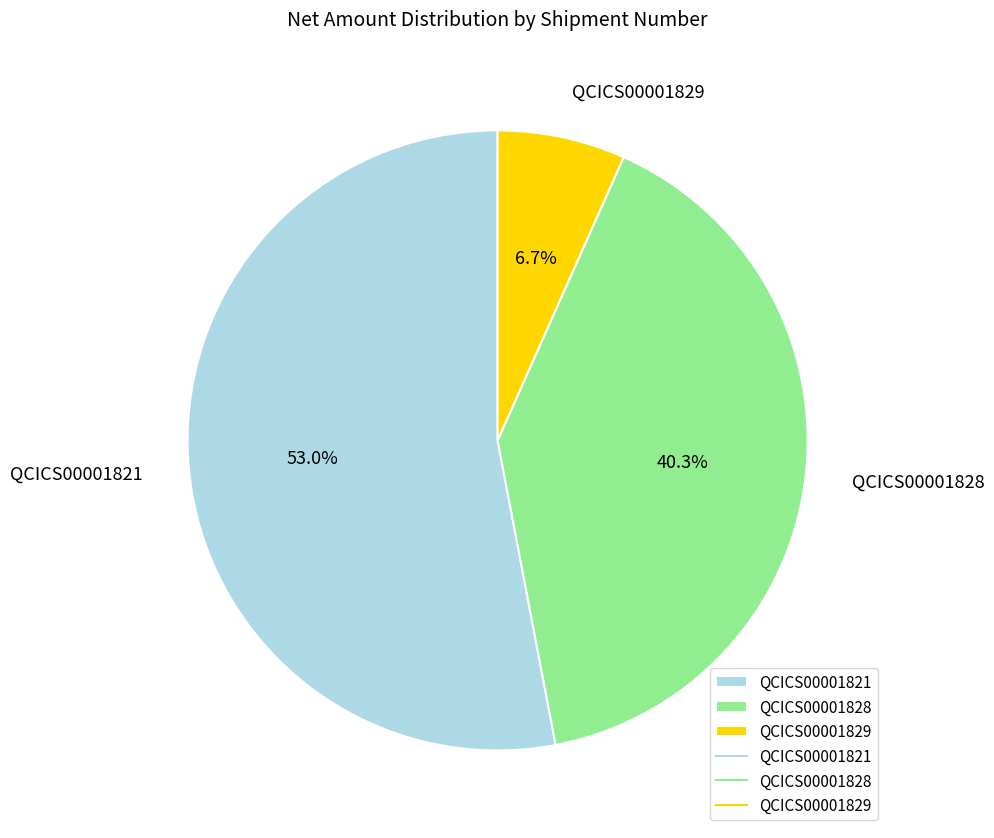

Approximately how many times larger is the value at QCICS00001828 compared to QCICS00001821?

0.8